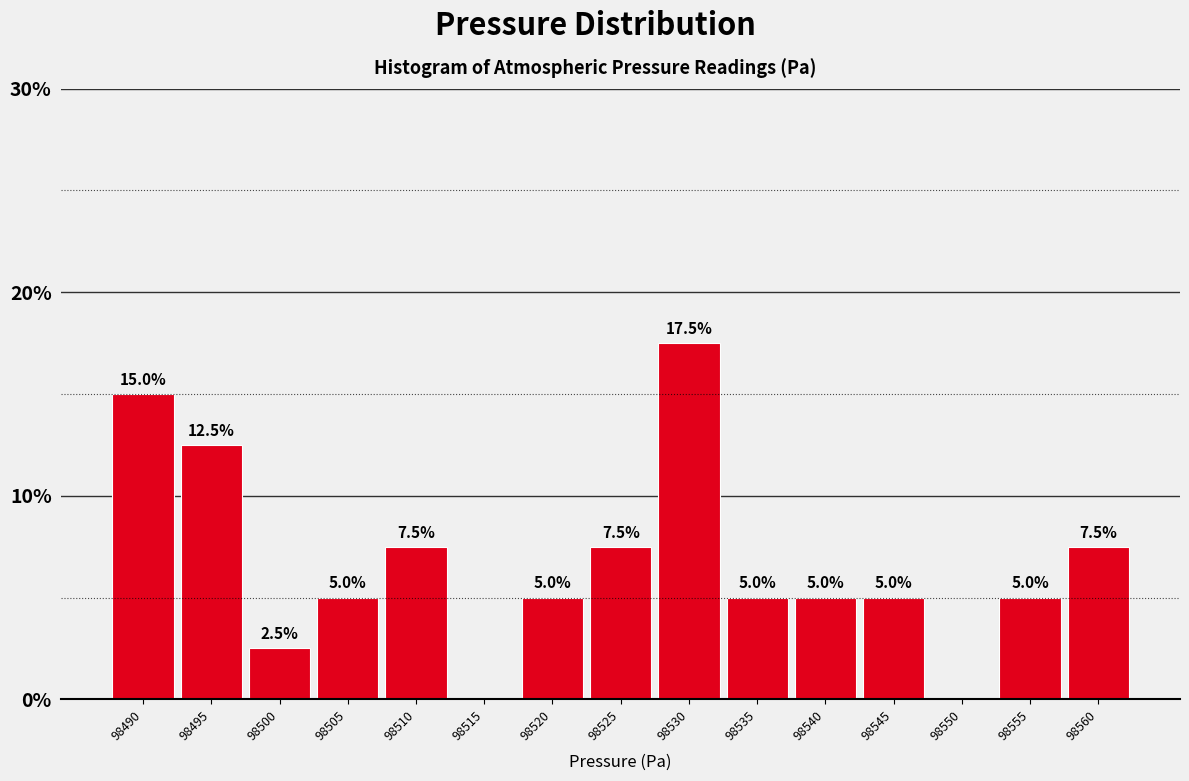

Reading right to left, what are all the values shown in this chart?

98560=7.5	98555=5.0	98550=0.0	98545=5.0	98540=5.0	98535=5.0	98530=17.5	98525=7.5	98520=5.0	98515=0.0	98510=7.5	98505=5.0	98500=2.5	98495=12.5	98490=15.0